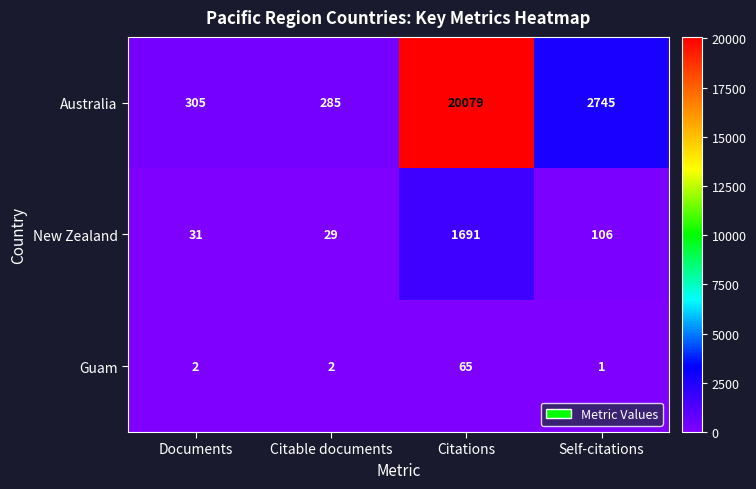

At how many categories does at least one series exceed 10110?

1